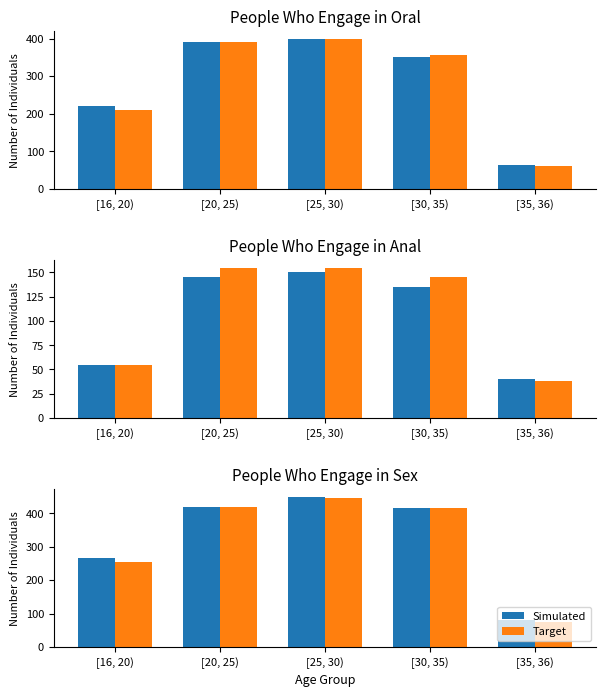

List the series in order of their peak value, highest first.

Simulated, Target